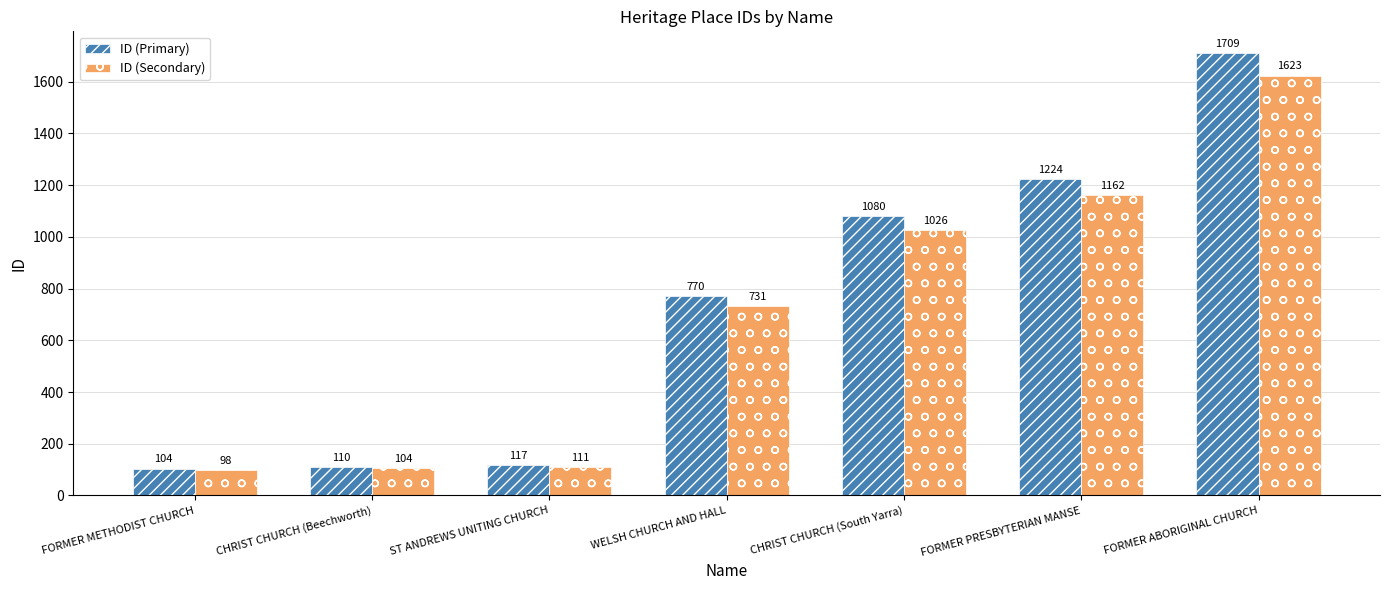

Rank the categories by ID (Secondary) value from highest to lowest.

FORMER ABORIGINAL CHURCH, FORMER PRESBYTERIAN MANSE, CHRIST CHURCH (South Yarra), WELSH CHURCH AND HALL, ST ANDREWS UNITING CHURCH, CHRIST CHURCH (Beechworth), FORMER METHODIST CHURCH